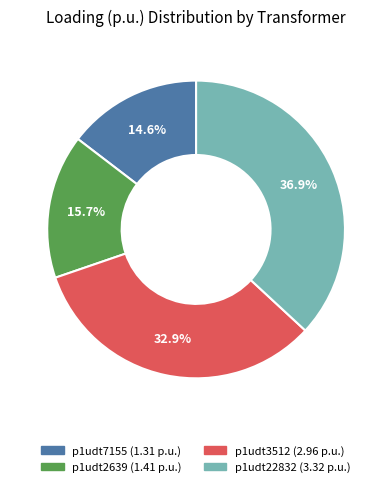

Is there a majority slice in this chart?

No